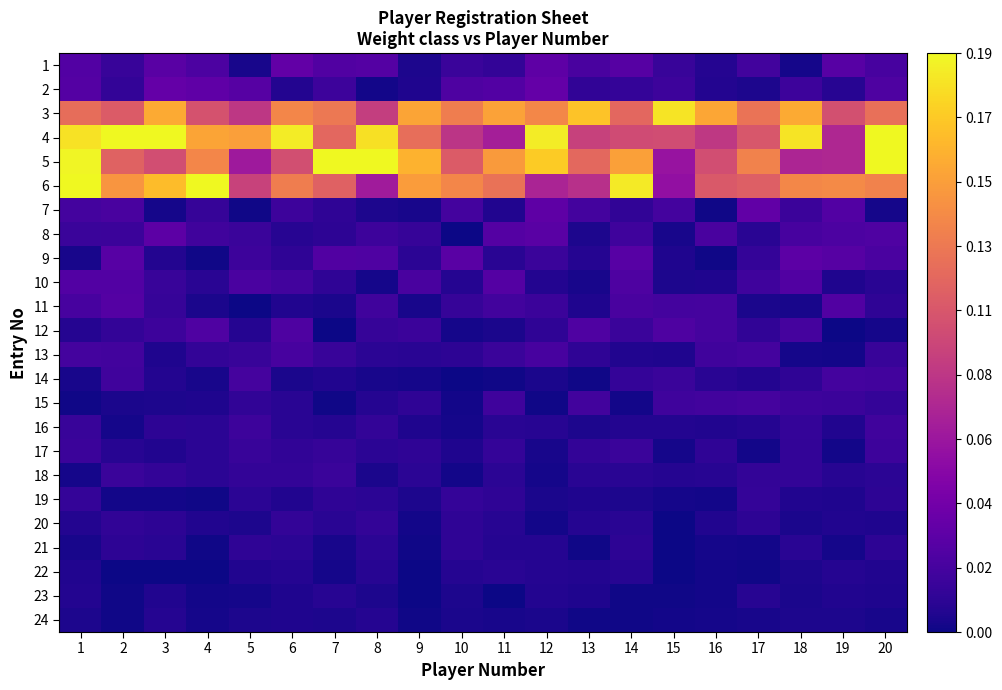

Reading left to right, what are all the values shown in this chart?

1: 1=0.0	2=0.0	3=0.0	4=0.0	5=0.0	6=0.0	7=0.0	8=0.0	9=0.0	10=0.0	11=0.0	12=0.0	13=0.0	14=0.0	15=0.0	16=0.0	17=0.0	18=0.0	19=0.0	20=0.0
2: 1=0.0	2=0.0	3=0.0	4=0.0	5=0.0	6=0.0	7=0.0	8=0.0	9=0.0	10=0.0	11=0.0	12=0.0	13=0.0	14=0.0	15=0.0	16=0.0	17=0.0	18=0.0	19=0.0	20=0.0
3: 1=0.1	2=0.1	3=0.2	4=0.1	5=0.1	6=0.1	7=0.1	8=0.1	9=0.2	10=0.1	11=0.1	12=0.1	13=0.2	14=0.1	15=0.2	16=0.2	17=0.1	18=0.2	19=0.1	20=0.1
4: 1=0.2	2=0.2	3=0.2	4=0.2	5=0.1	6=0.2	7=0.1	8=0.2	9=0.1	10=0.1	11=0.1	12=0.2	13=0.1	14=0.1	15=0.1	16=0.1	17=0.1	18=0.2	19=0.1	20=0.2
5: 1=0.2	2=0.1	3=0.1	4=0.1	5=0.1	6=0.1	7=0.2	8=0.2	9=0.2	10=0.1	11=0.1	12=0.2	13=0.1	14=0.1	15=0.1	16=0.1	17=0.1	18=0.1	19=0.1	20=0.2
6: 1=0.2	2=0.1	3=0.2	4=0.2	5=0.1	6=0.1	7=0.1	8=0.1	9=0.1	10=0.1	11=0.1	12=0.1	13=0.1	14=0.2	15=0.1	16=0.1	17=0.1	18=0.1	19=0.1	20=0.1
7: 1=0.0	2=0.0	3=0.0	4=0.0	5=0.0	6=0.0	7=0.0	8=0.0	9=0.0	10=0.0	11=0.0	12=0.0	13=0.0	14=0.0	15=0.0	16=0.0	17=0.0	18=0.0	19=0.0	20=0.0
8: 1=0.0	2=0.0	3=0.0	4=0.0	5=0.0	6=0.0	7=0.0	8=0.0	9=0.0	10=0.0	11=0.0	12=0.0	13=0.0	14=0.0	15=0.0	16=0.0	17=0.0	18=0.0	19=0.0	20=0.0
9: 1=0.0	2=0.0	3=0.0	4=0.0	5=0.0	6=0.0	7=0.0	8=0.0	9=0.0	10=0.0	11=0.0	12=0.0	13=0.0	14=0.0	15=0.0	16=0.0	17=0.0	18=0.0	19=0.0	20=0.0
10: 1=0.0	2=0.0	3=0.0	4=0.0	5=0.0	6=0.0	7=0.0	8=0.0	9=0.0	10=0.0	11=0.0	12=0.0	13=0.0	14=0.0	15=0.0	16=0.0	17=0.0	18=0.0	19=0.0	20=0.0
11: 1=0.0	2=0.0	3=0.0	4=0.0	5=0.0	6=0.0	7=0.0	8=0.0	9=0.0	10=0.0	11=0.0	12=0.0	13=0.0	14=0.0	15=0.0	16=0.0	17=0.0	18=0.0	19=0.0	20=0.0
12: 1=0.0	2=0.0	3=0.0	4=0.0	5=0.0	6=0.0	7=0.0	8=0.0	9=0.0	10=0.0	11=0.0	12=0.0	13=0.0	14=0.0	15=0.0	16=0.0	17=0.0	18=0.0	19=0.0	20=0.0
13: 1=0.0	2=0.0	3=0.0	4=0.0	5=0.0	6=0.0	7=0.0	8=0.0	9=0.0	10=0.0	11=0.0	12=0.0	13=0.0	14=0.0	15=0.0	16=0.0	17=0.0	18=0.0	19=0.0	20=0.0
14: 1=0.0	2=0.0	3=0.0	4=0.0	5=0.0	6=0.0	7=0.0	8=0.0	9=0.0	10=0.0	11=0.0	12=0.0	13=0.0	14=0.0	15=0.0	16=0.0	17=0.0	18=0.0	19=0.0	20=0.0
15: 1=0.0	2=0.0	3=0.0	4=0.0	5=0.0	6=0.0	7=0.0	8=0.0	9=0.0	10=0.0	11=0.0	12=0.0	13=0.0	14=0.0	15=0.0	16=0.0	17=0.0	18=0.0	19=0.0	20=0.0
16: 1=0.0	2=0.0	3=0.0	4=0.0	5=0.0	6=0.0	7=0.0	8=0.0	9=0.0	10=0.0	11=0.0	12=0.0	13=0.0	14=0.0	15=0.0	16=0.0	17=0.0	18=0.0	19=0.0	20=0.0
17: 1=0.0	2=0.0	3=0.0	4=0.0	5=0.0	6=0.0	7=0.0	8=0.0	9=0.0	10=0.0	11=0.0	12=0.0	13=0.0	14=0.0	15=0.0	16=0.0	17=0.0	18=0.0	19=0.0	20=0.0
18: 1=0.0	2=0.0	3=0.0	4=0.0	5=0.0	6=0.0	7=0.0	8=0.0	9=0.0	10=0.0	11=0.0	12=0.0	13=0.0	14=0.0	15=0.0	16=0.0	17=0.0	18=0.0	19=0.0	20=0.0
19: 1=0.0	2=0.0	3=0.0	4=0.0	5=0.0	6=0.0	7=0.0	8=0.0	9=0.0	10=0.0	11=0.0	12=0.0	13=0.0	14=0.0	15=0.0	16=0.0	17=0.0	18=0.0	19=0.0	20=0.0
20: 1=0.0	2=0.0	3=0.0	4=0.0	5=0.0	6=0.0	7=0.0	8=0.0	9=0.0	10=0.0	11=0.0	12=0.0	13=0.0	14=0.0	15=0.0	16=0.0	17=0.0	18=0.0	19=0.0	20=0.0
21: 1=0.0	2=0.0	3=0.0	4=0.0	5=0.0	6=0.0	7=0.0	8=0.0	9=0.0	10=0.0	11=0.0	12=0.0	13=0.0	14=0.0	15=0.0	16=0.0	17=0.0	18=0.0	19=0.0	20=0.0
22: 1=0.0	2=0.0	3=0.0	4=0.0	5=0.0	6=0.0	7=0.0	8=0.0	9=0.0	10=0.0	11=0.0	12=0.0	13=0.0	14=0.0	15=0.0	16=0.0	17=0.0	18=0.0	19=0.0	20=0.0
23: 1=0.0	2=0.0	3=0.0	4=0.0	5=0.0	6=0.0	7=0.0	8=0.0	9=0.0	10=0.0	11=0.0	12=0.0	13=0.0	14=0.0	15=0.0	16=0.0	17=0.0	18=0.0	19=0.0	20=0.0
24: 1=0.0	2=0.0	3=0.0	4=0.0	5=0.0	6=0.0	7=0.0	8=0.0	9=0.0	10=0.0	11=0.0	12=0.0	13=0.0	14=0.0	15=0.0	16=0.0	17=0.0	18=0.0	19=0.0	20=0.0